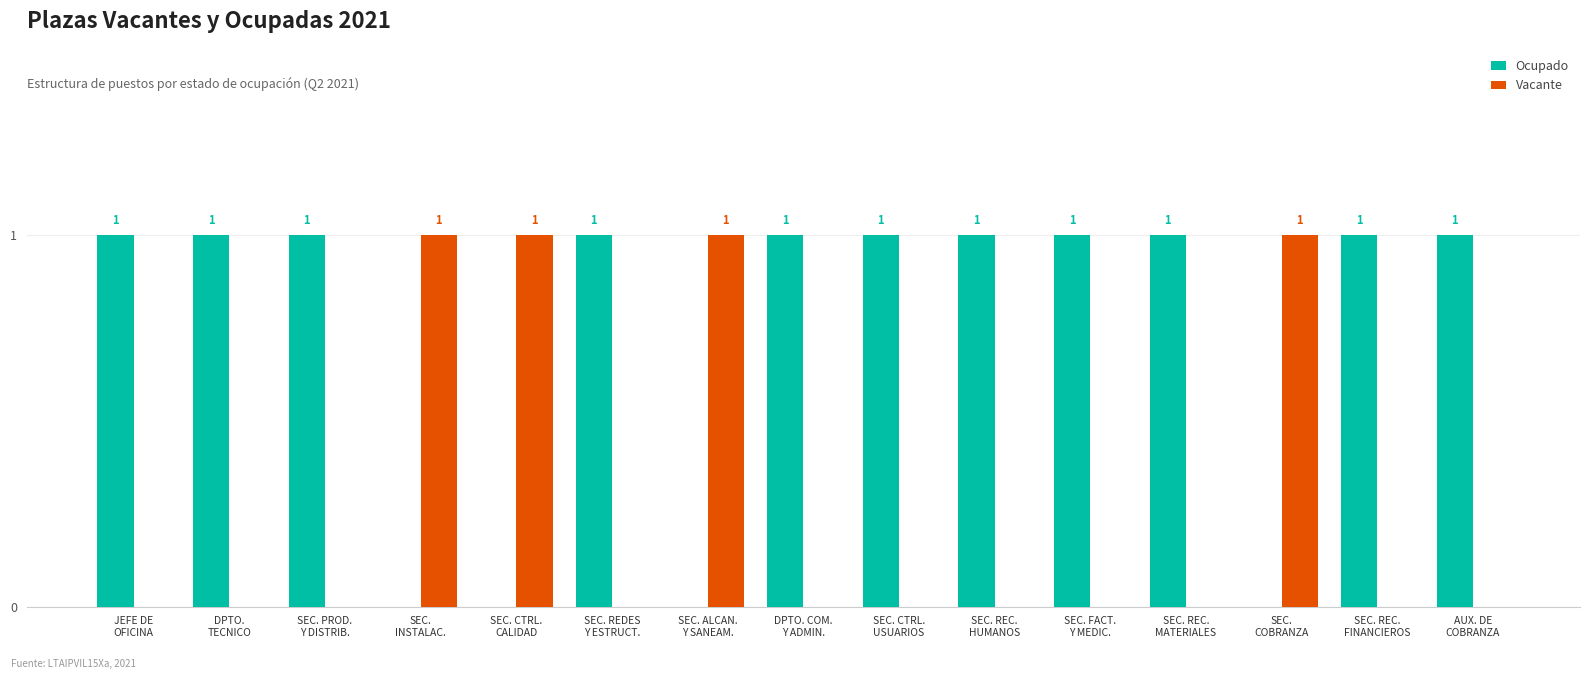

Which series has the largest total across all categories?

Ocupado